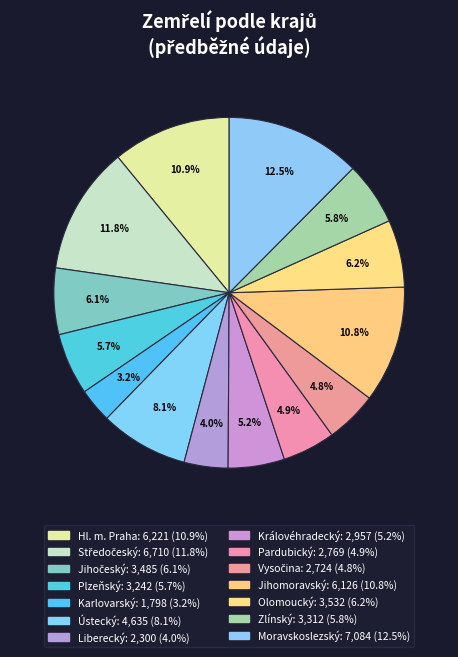

To the nearest percent, what is the average slice percentage?

7%